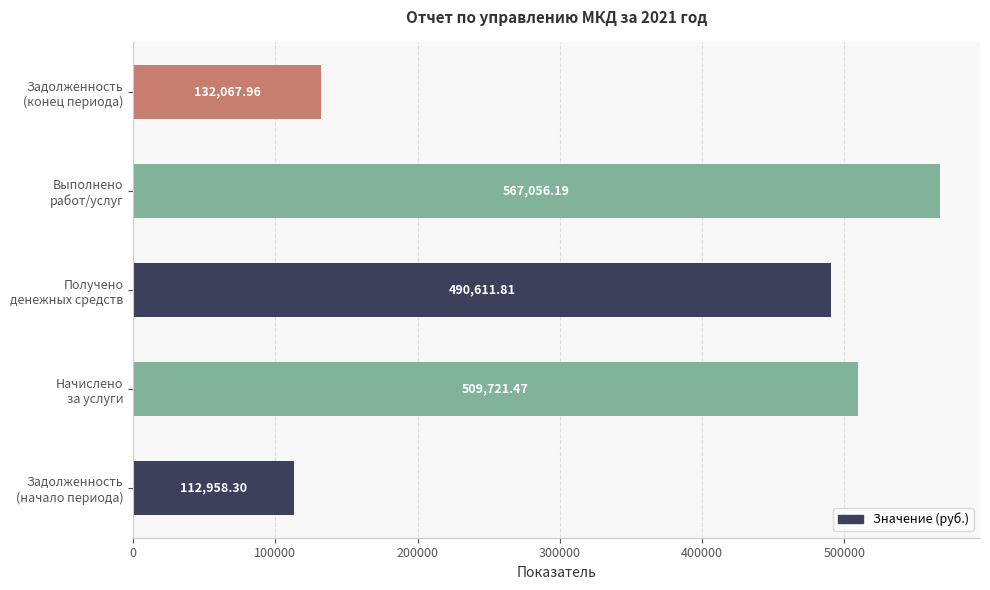

What is the average value?

362483.1